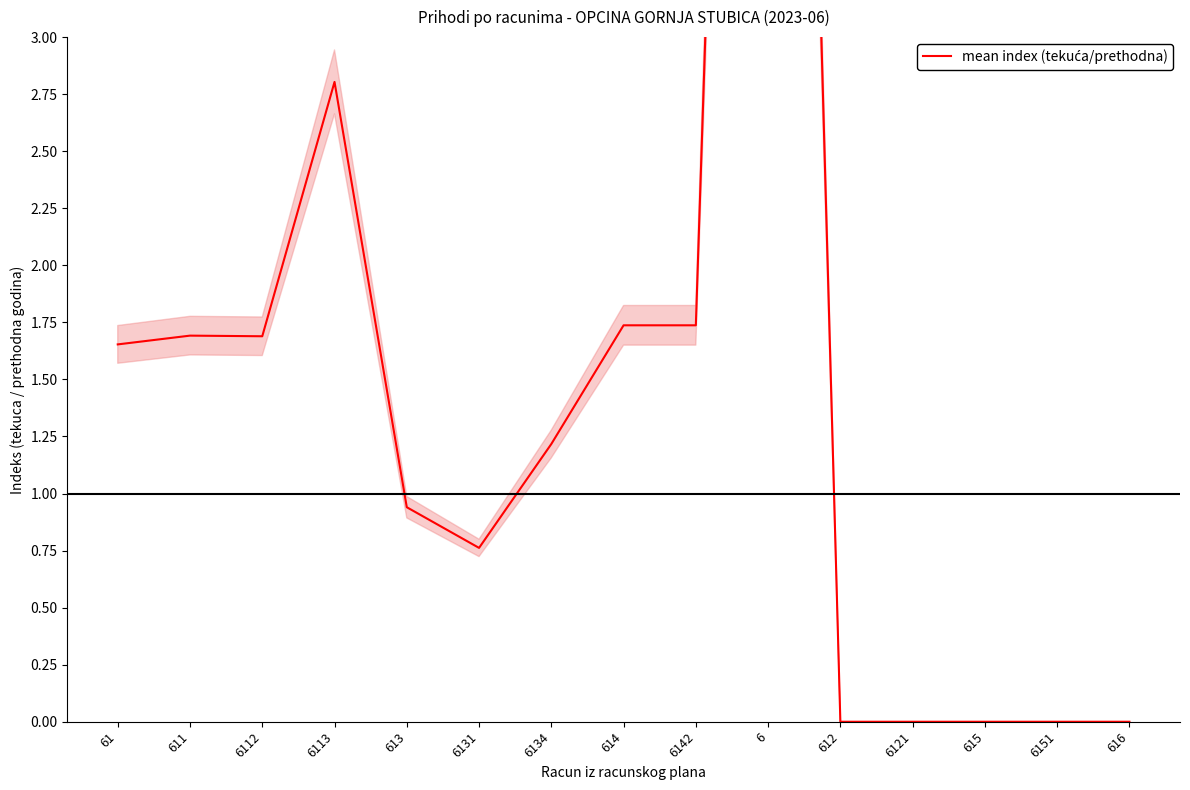

What is the maximum value shown in the chart?

11.4